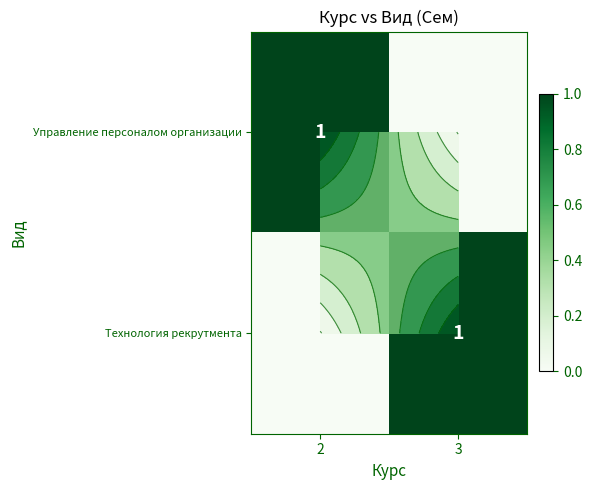

True or false: Технология рекрутмента has a value of 0 at 2.

False